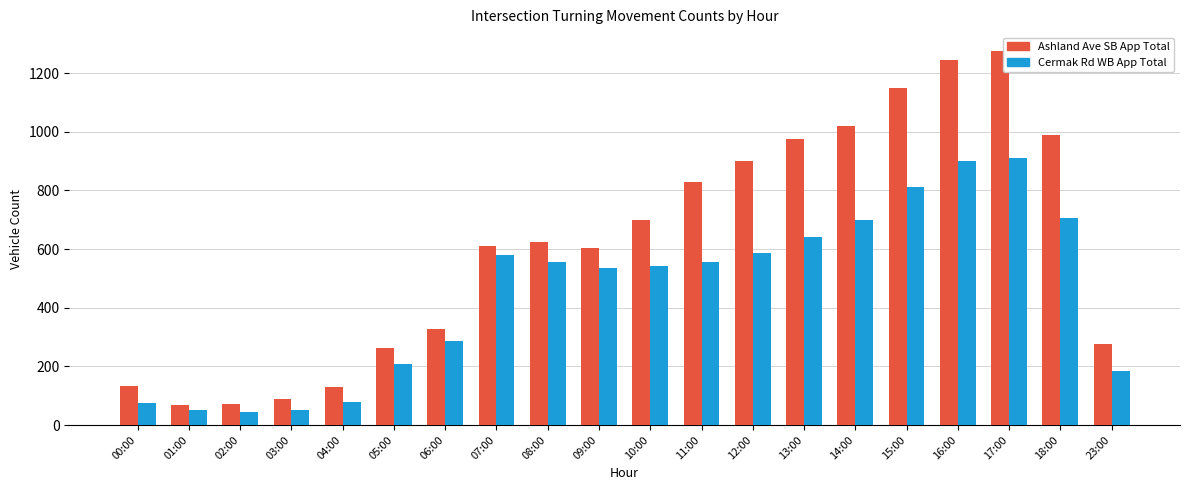

What is the maximum value shown in the chart?

1276